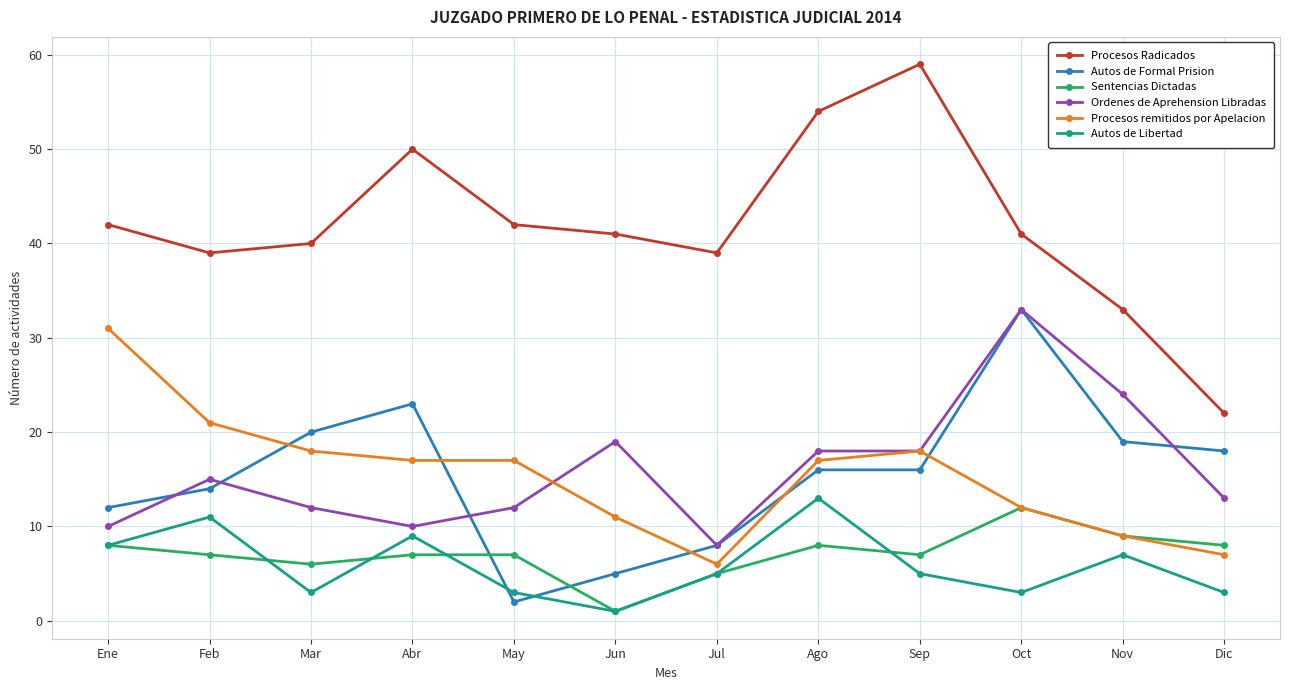

What is the label of the 10th point from the left?

Oct